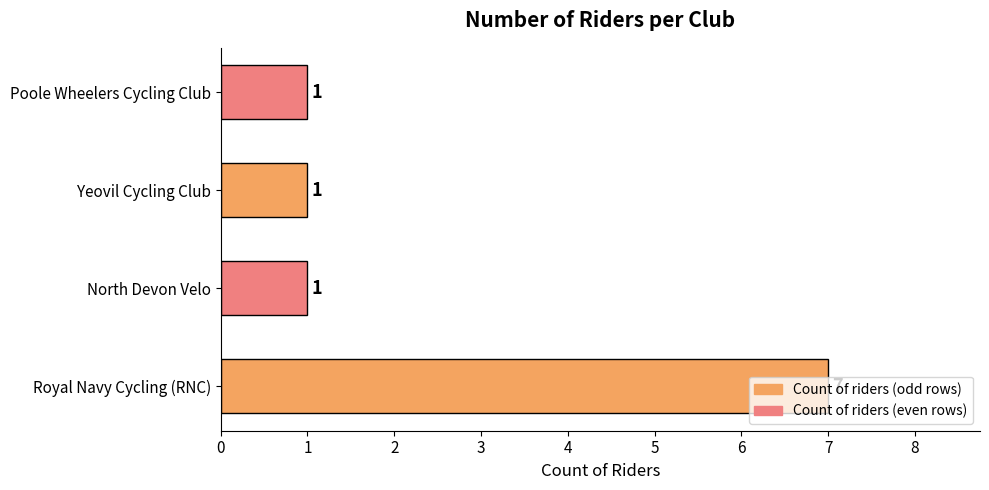

Count the number of data series in this chart.

1